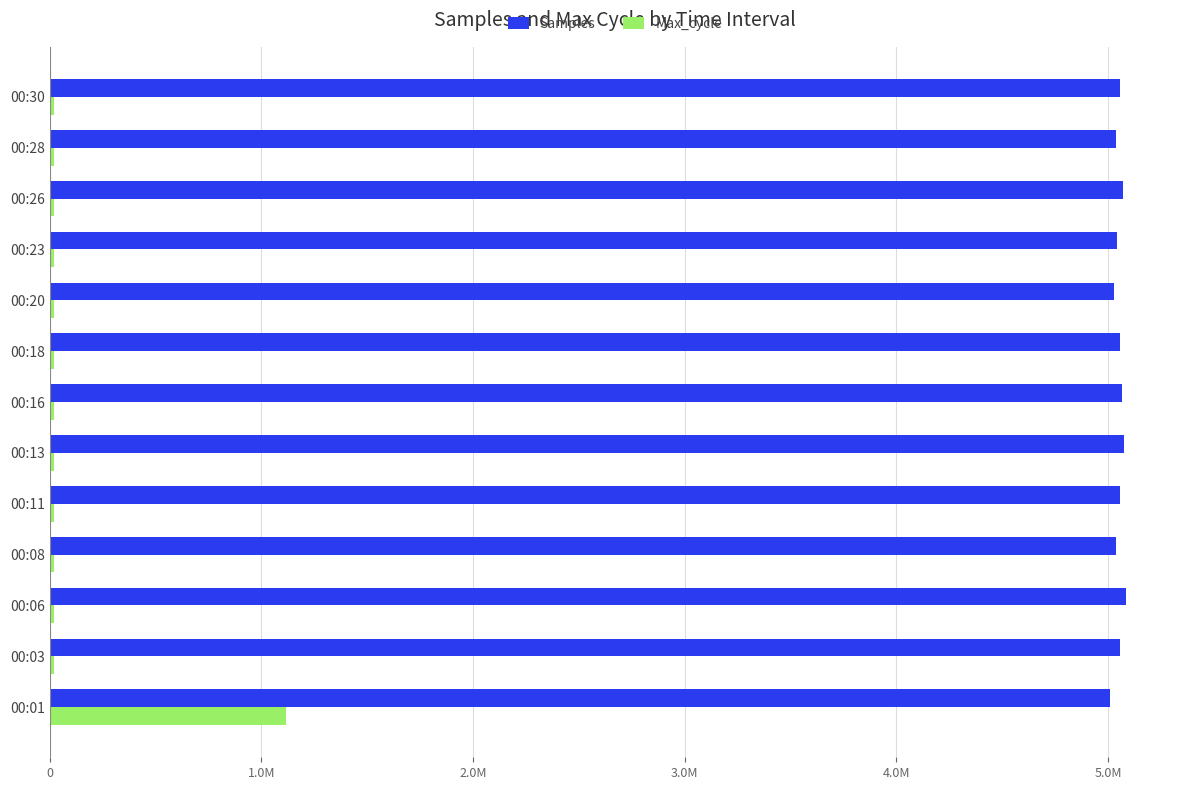

Reading left to right, extract all data points from this chart.

Samples: 5010666	5055716	5085453	5038794	5056975	5074965	5066535	5057072	5025908	5040585	5070365	5037889	5054962
Max_cycle: 1114553	19939	19920	19928	19920	19939	19943	19924	19920	19921	19970	19922	19944